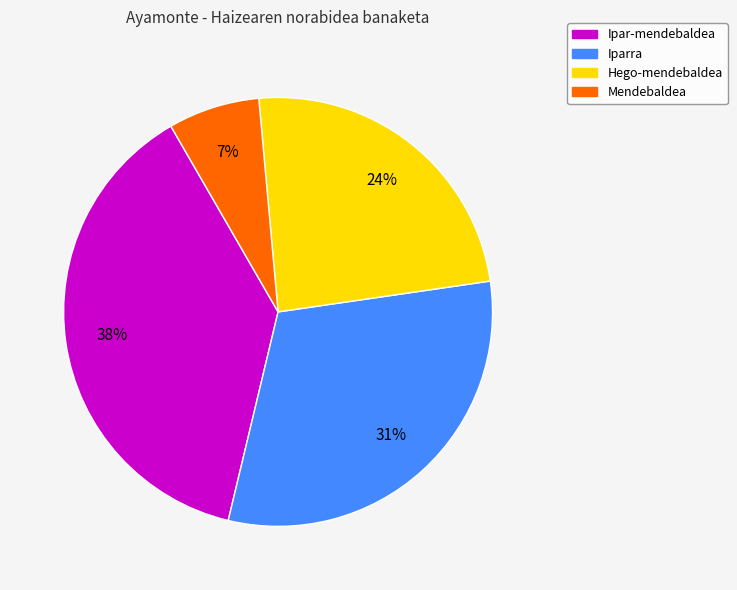

How many slices are in this pie chart?

4